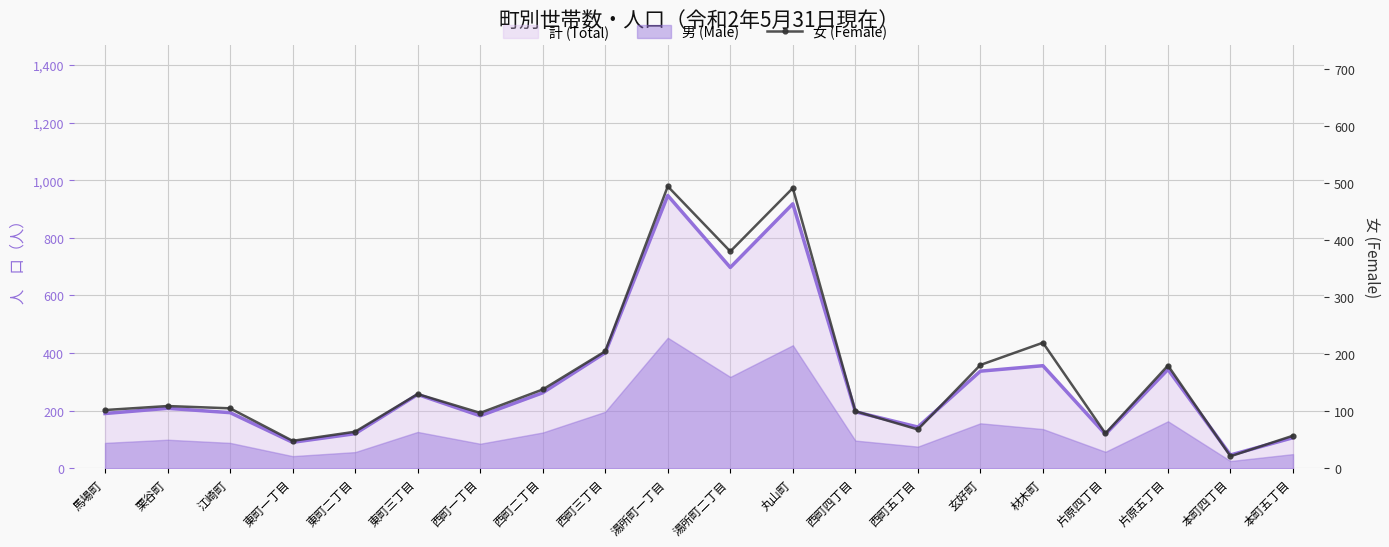

What is the label of the 8th point from the right?

西町四丁目